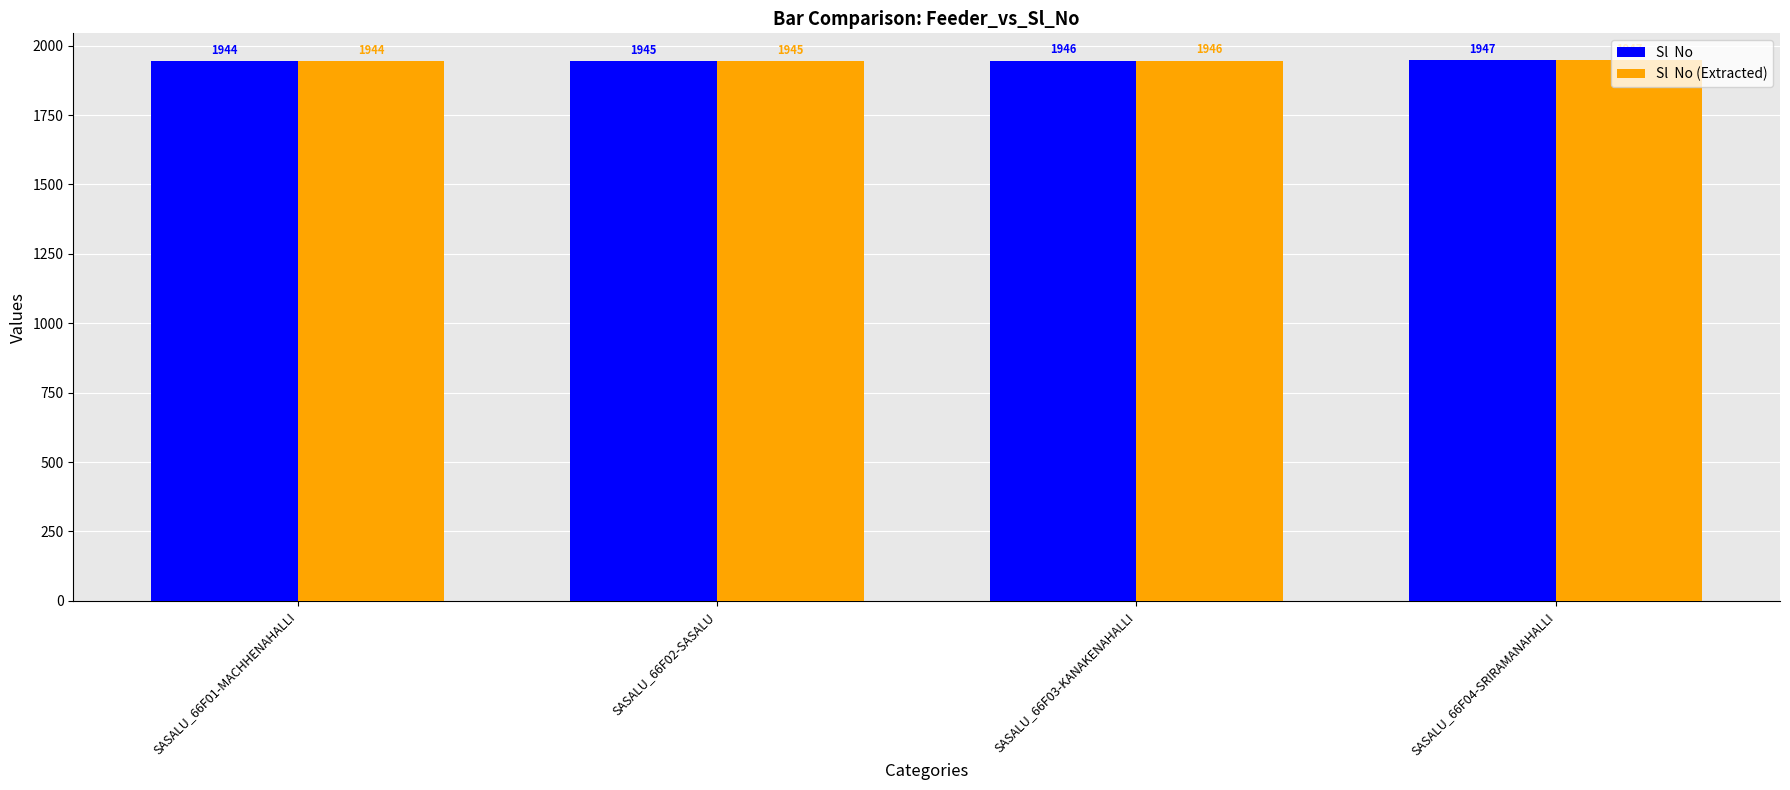

What is the greatest value displayed?

1947